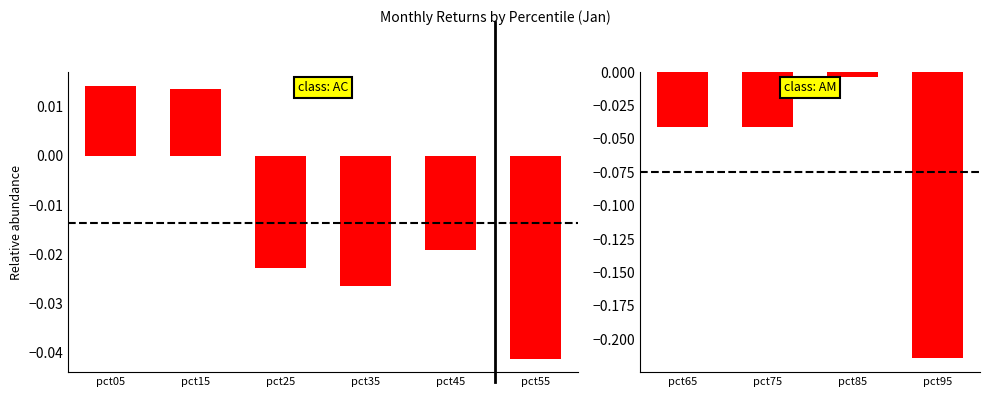

Count the number of data series in this chart.

1